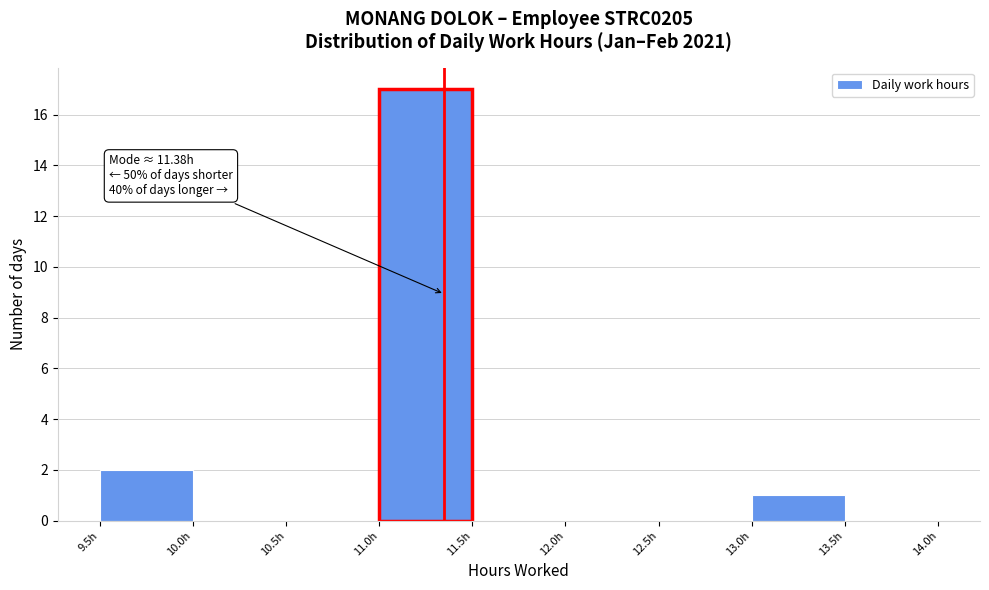

Over which range of the x-axis is the bar tallest?

11.03 to 11.53